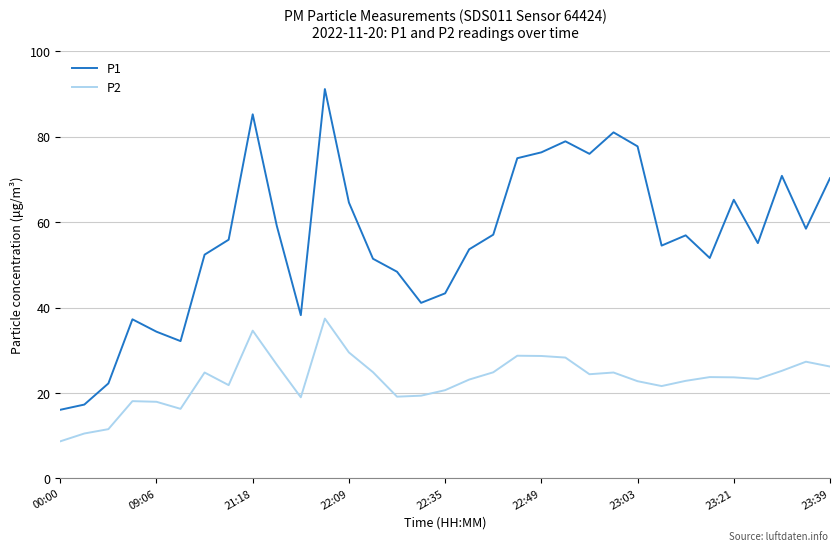

True or false: P1 and P2 cross at least once.

False